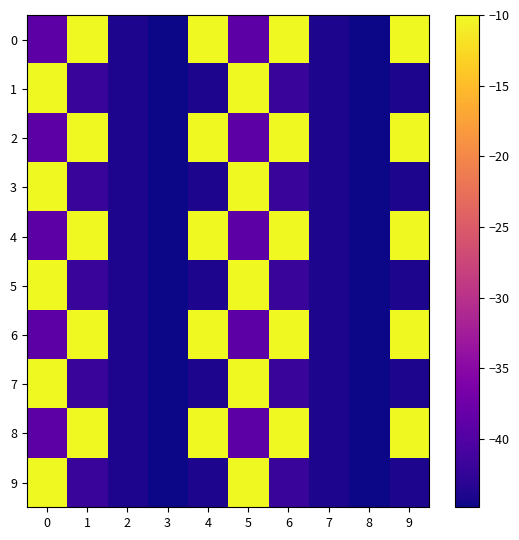

Between 5 and 9, which is larger?

9